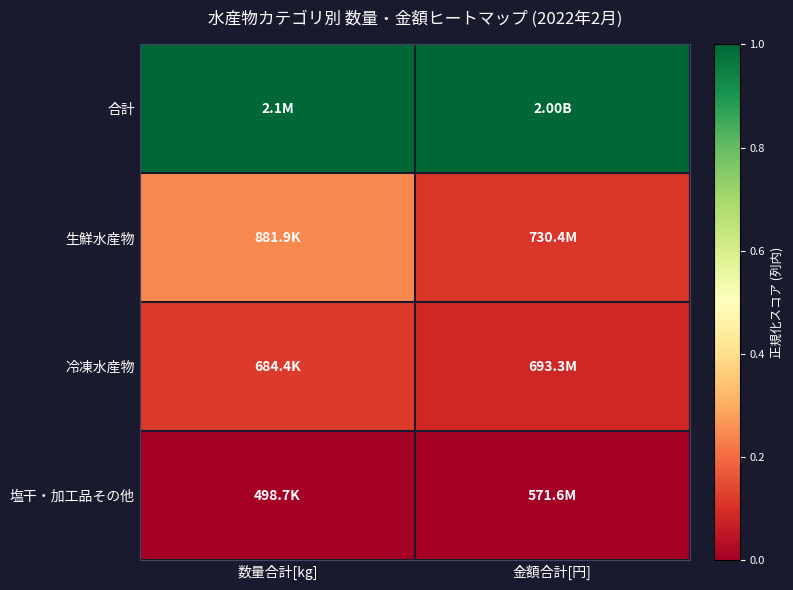

What is the total value across all series at 金額合計[円]?

1.2